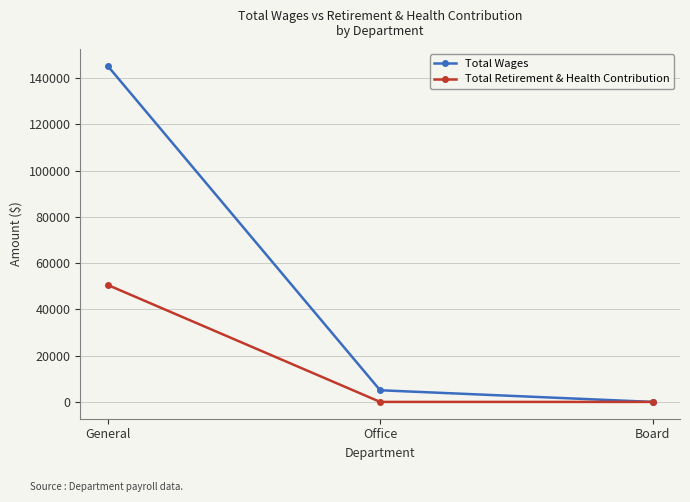

Rank the series by their maximum value, from lowest to highest.

Total Retirement & Health Contribution, Total Wages